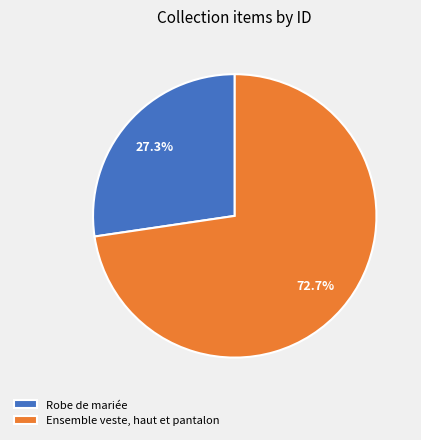

Which category accounts for the majority?

Ensemble veste, haut et pantalon